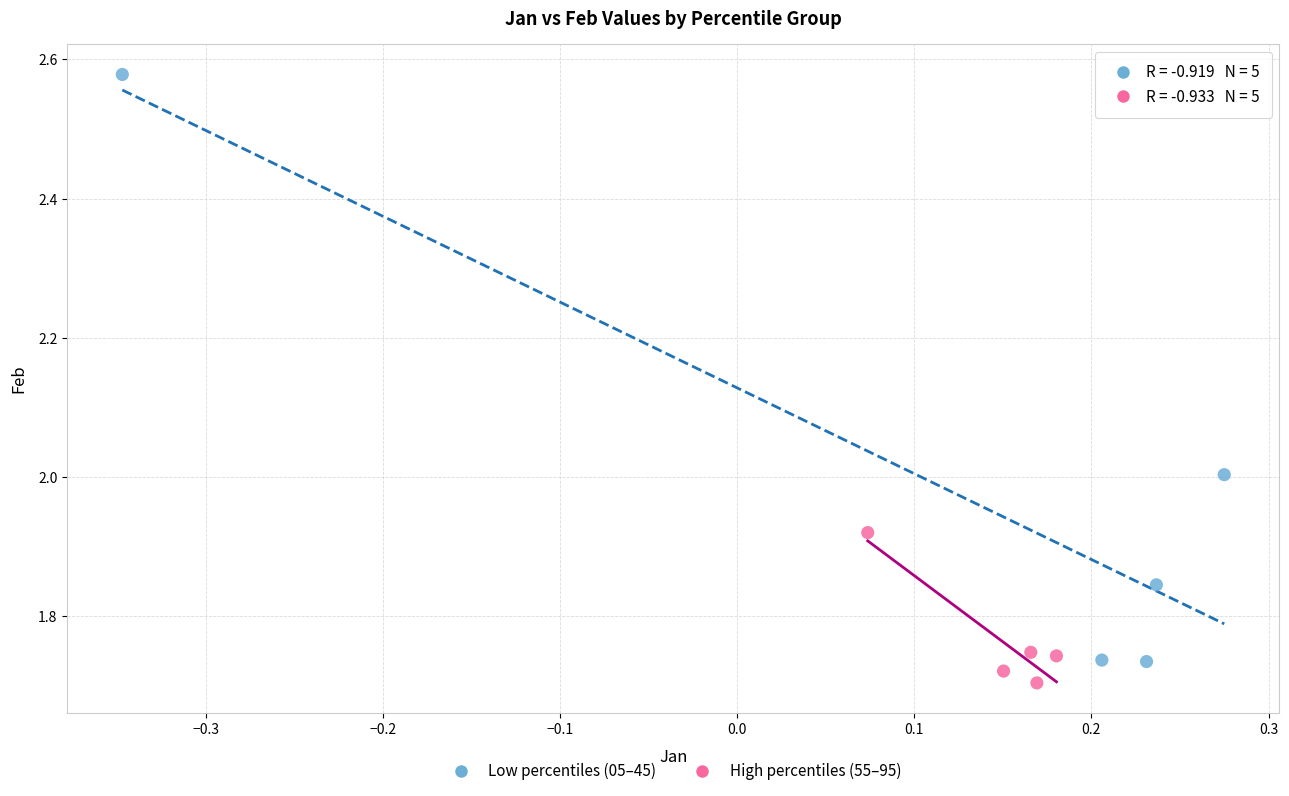

Which series has the largest Y range (max minus min)?

Low percentiles (05–45)